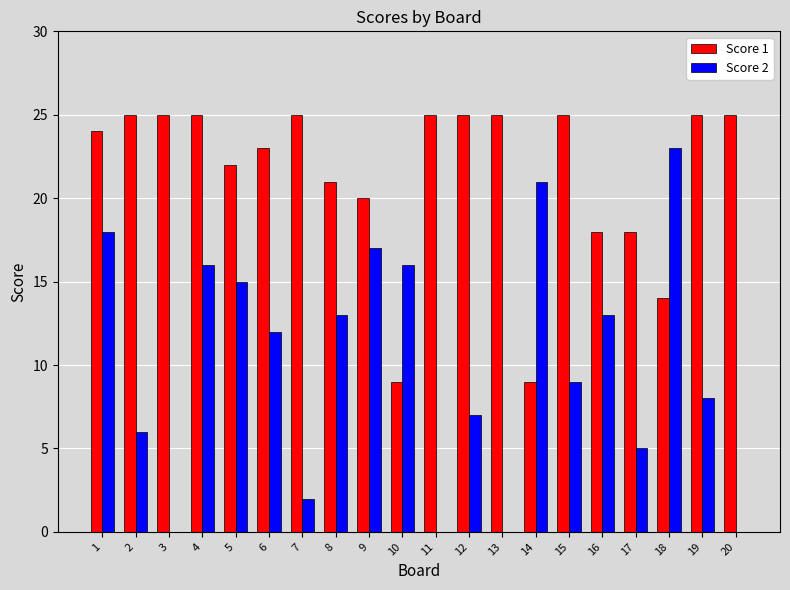

What value does the Score 1 series have at 6, to the nearest 5?

25